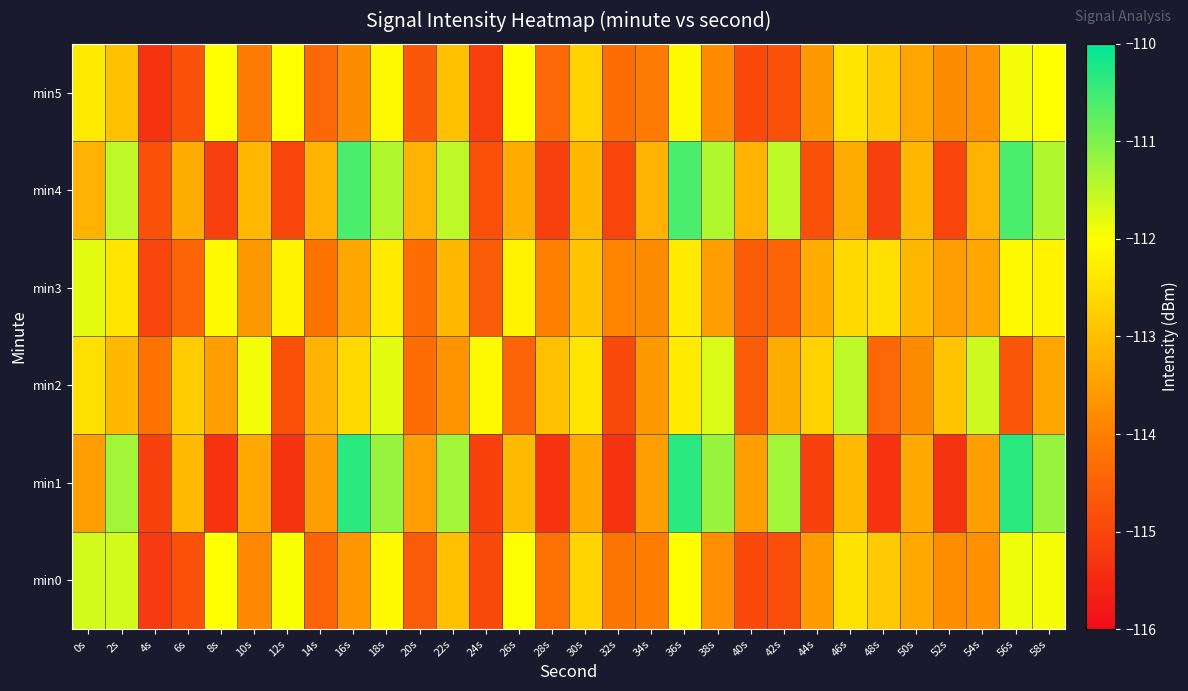

Which series has the largest range (max minus min)?

min1